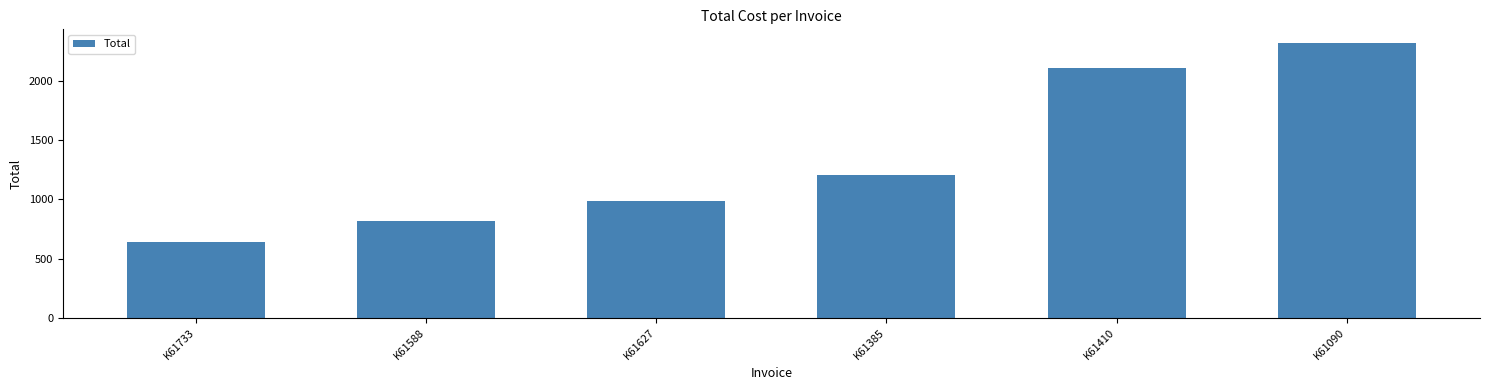

Between K61588 and K61627, which is larger?

K61627